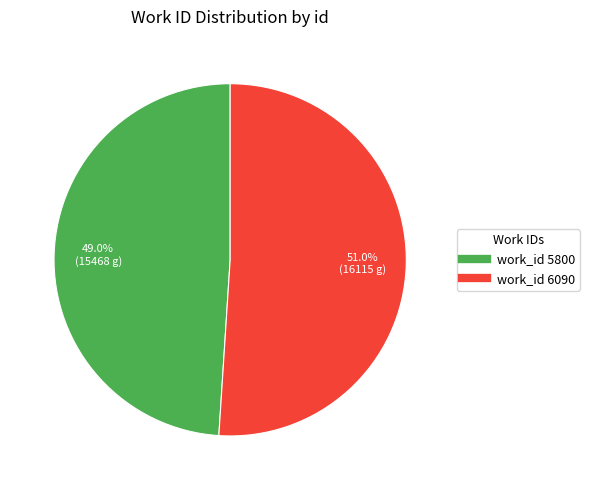

Does any single category account for the majority?

Yes